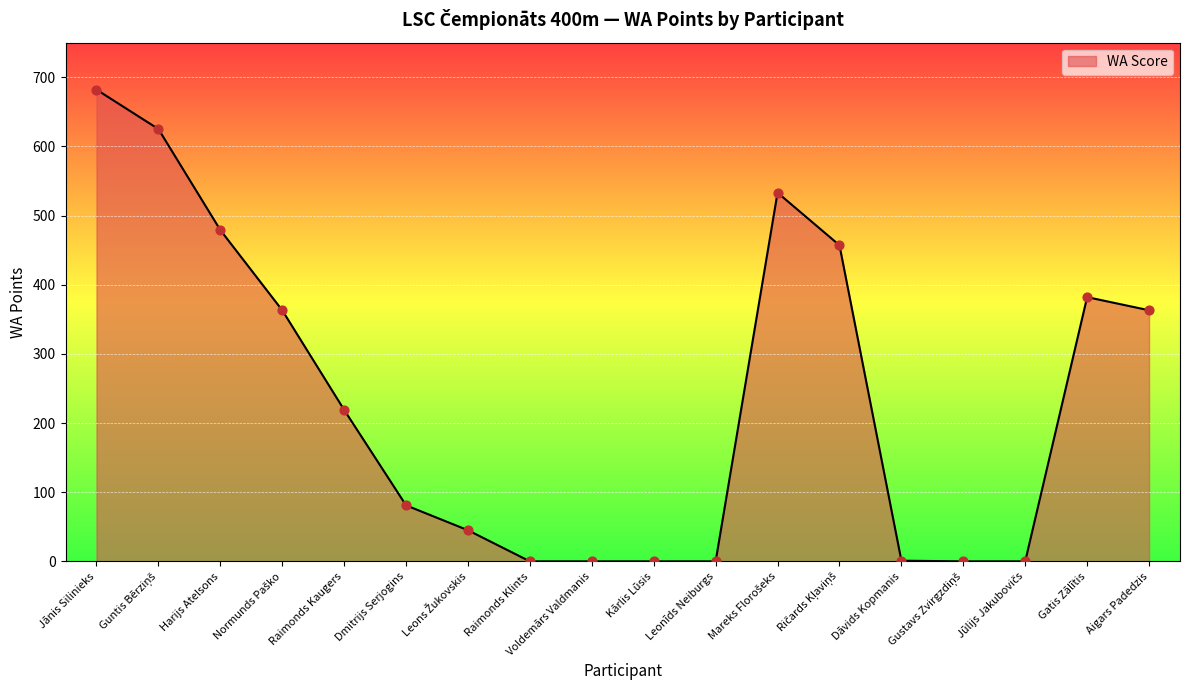

Approximately how many times larger is the value at Jānis Silinieks compared to Dmitrijs Serjogins?

8.4